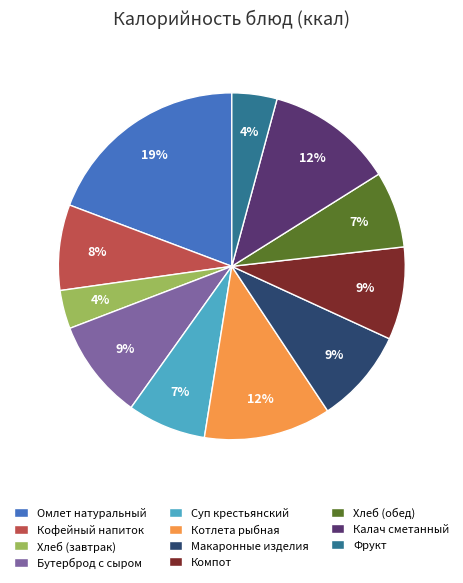

Which category has the biggest portion of the pie?

Омлет натуральный